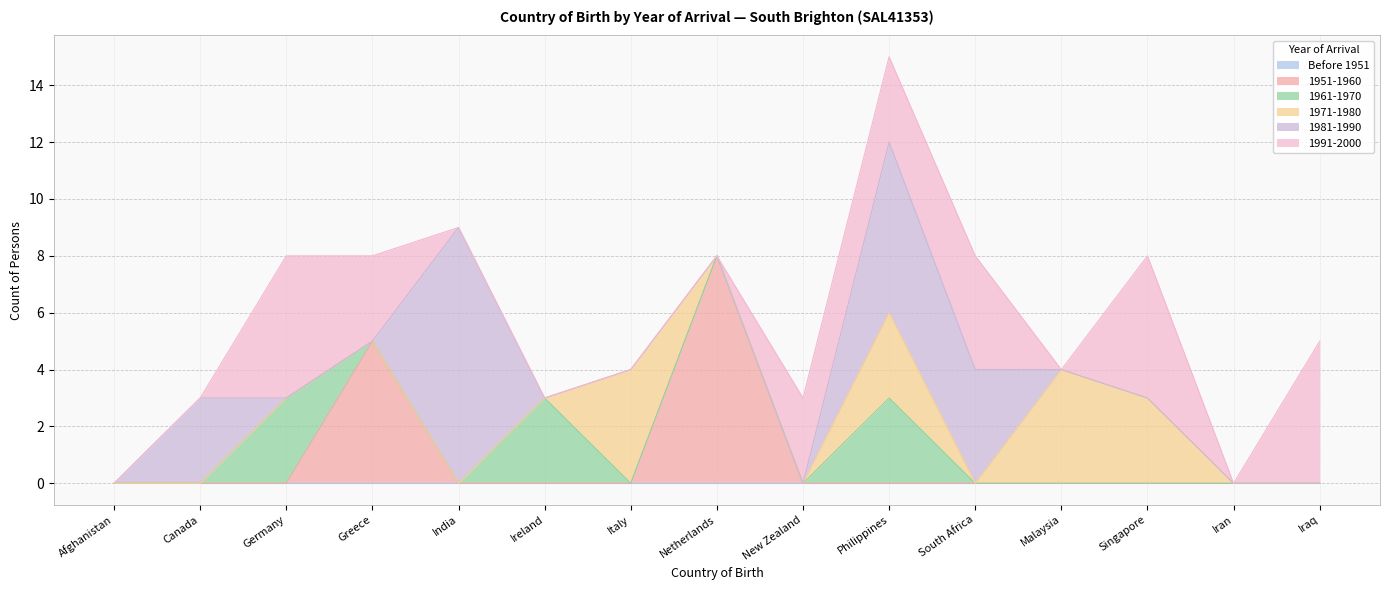

At how many categories does at least one series exceed 2?

13